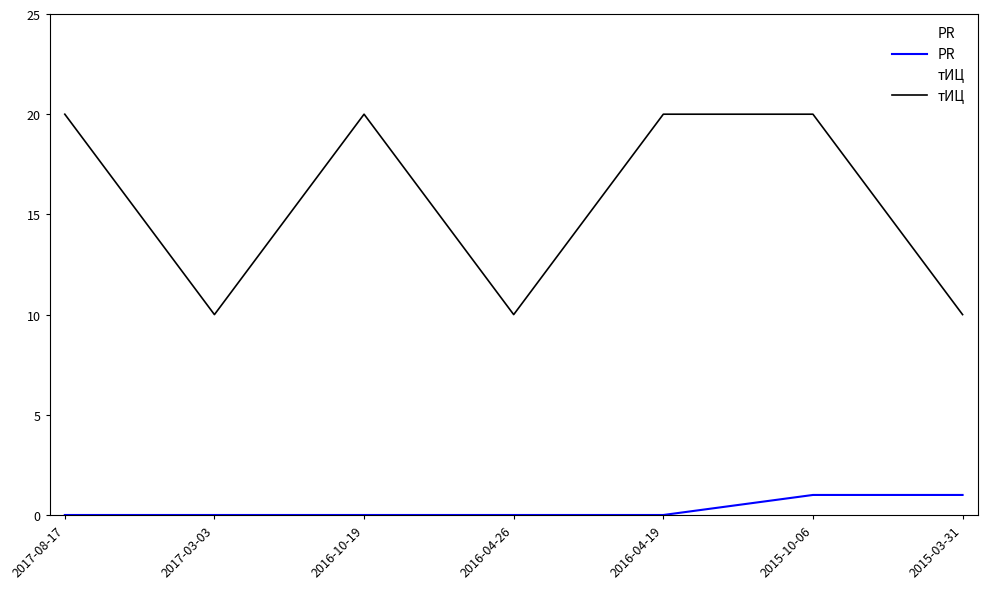

Does the chart have visible grid lines?

No